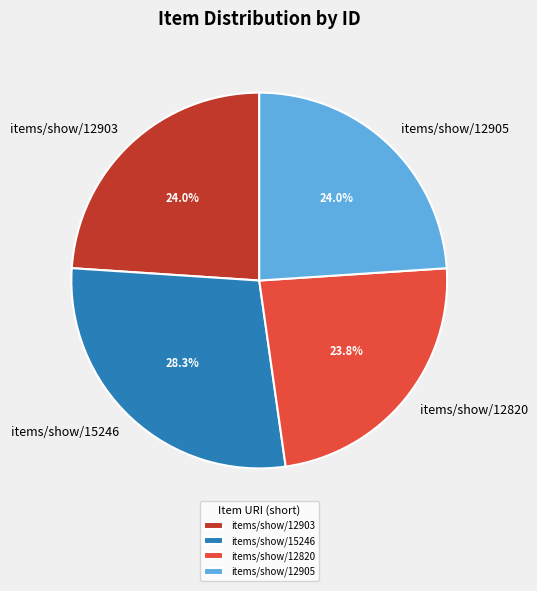

Does items/show/12903 account for over 50% of the chart?

No